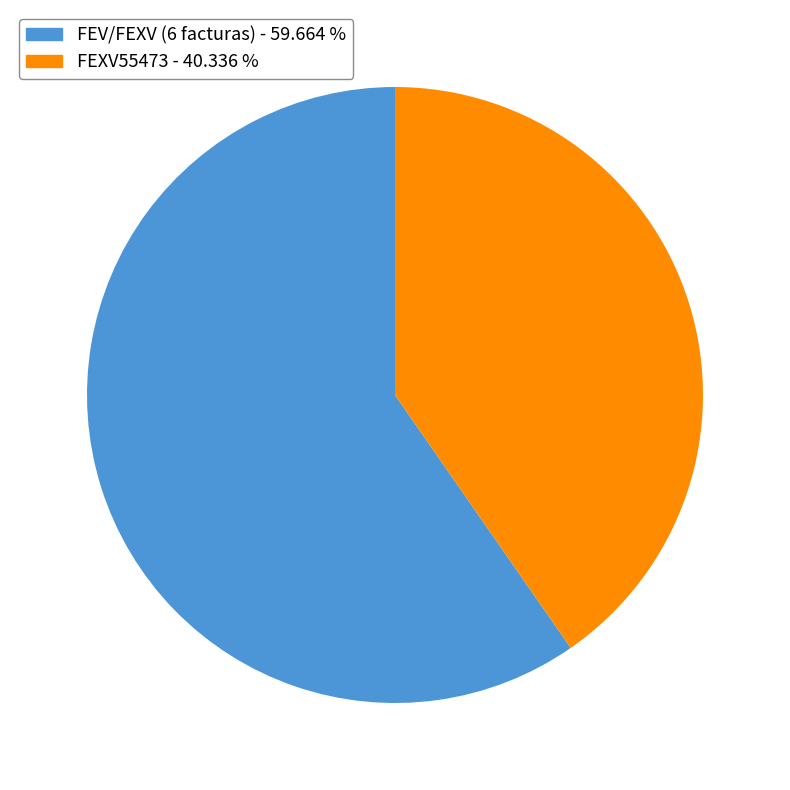

What is the smallest slice in the pie chart?

FEXV55473 - 40.336 %